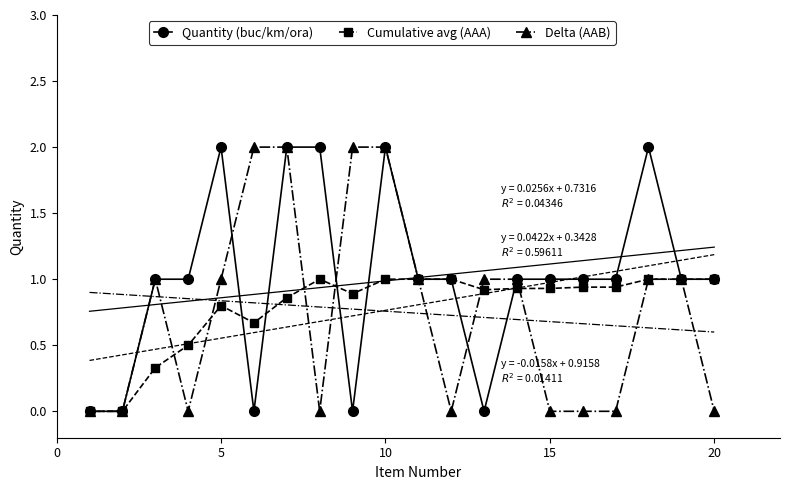

True or false: Delta (AAB) has a value of 1.0 at 5.

True